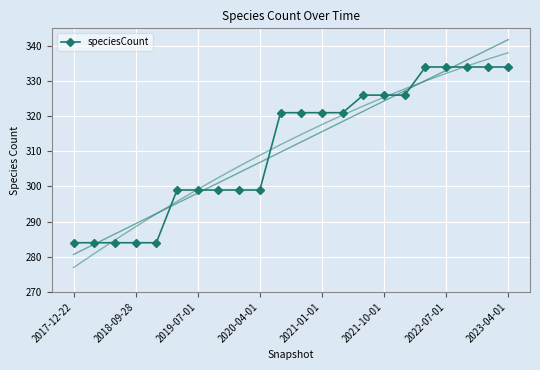

What is the lowest value of the speciesCount series?

284